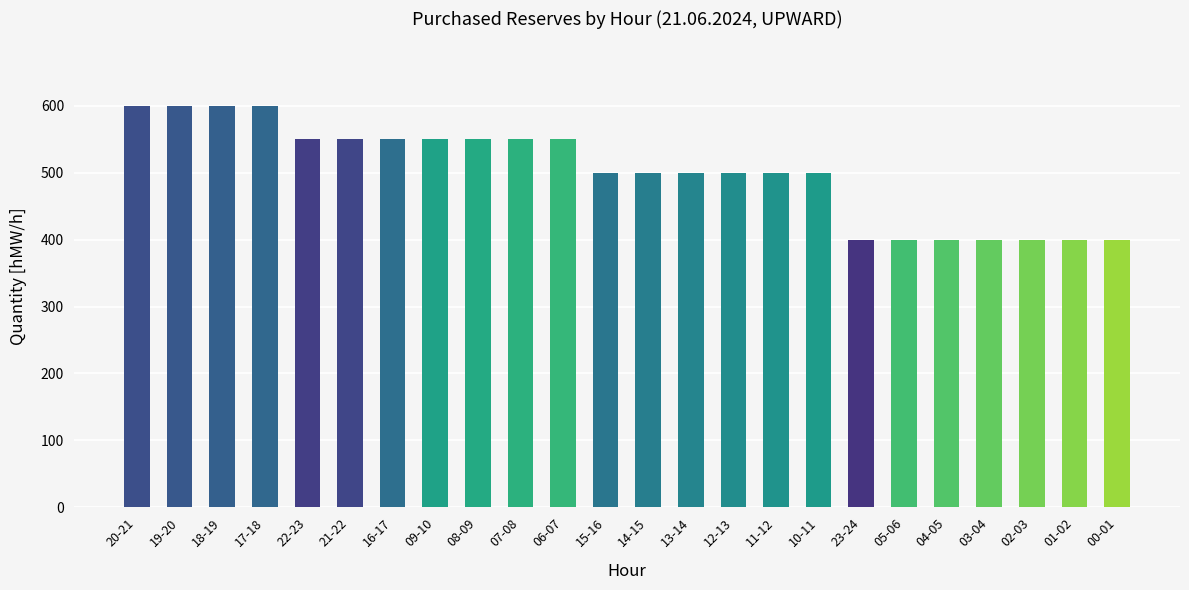

True or false: the data shows 500 at 13-14.

True